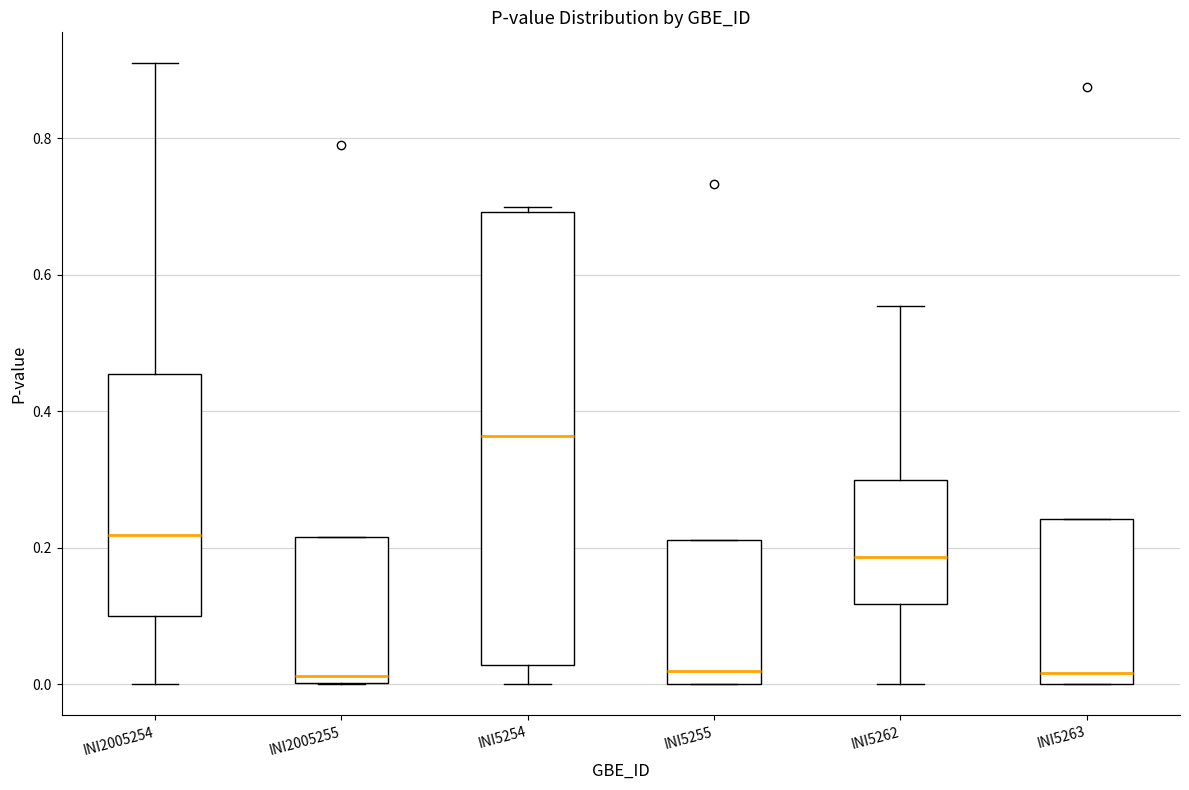

Reading left to right, read every box against the y-axis: the position of its median line, the range the box covers, and the ends of its whiskers. The values are not printed on the chart, so give them approximately, as read against the axis.

INI2005254: median 0.22, box 0.10 to 0.46, whiskers 0.00 to 0.92
INI2005255: median 0.02, box 0.00 to 0.22, whiskers 0.00 to 0.22
INI5254: median 0.36, box 0.02 to 0.70, whiskers 0.00 to 0.70 (just above the box's upper edge)
INI5255: median 0.02, box 0.00 to 0.22, whiskers 0.00 to 0.22
INI5262: median 0.18, box 0.12 to 0.30, whiskers 0.00 to 0.56
INI5263: median 0.02, box 0.00 to 0.24, whiskers 0.00 to 0.24